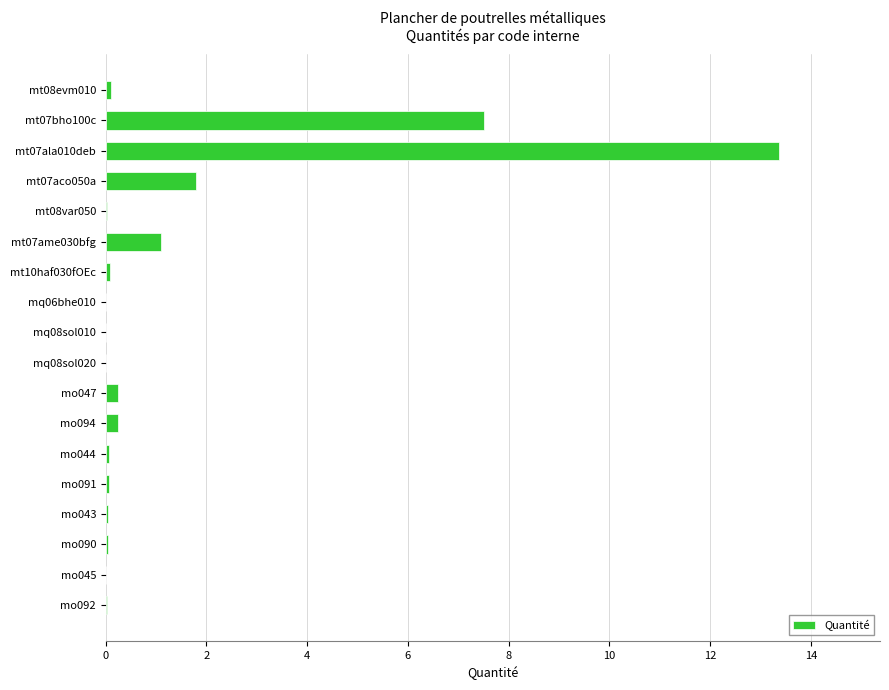

What is the sum of all values?

24.7